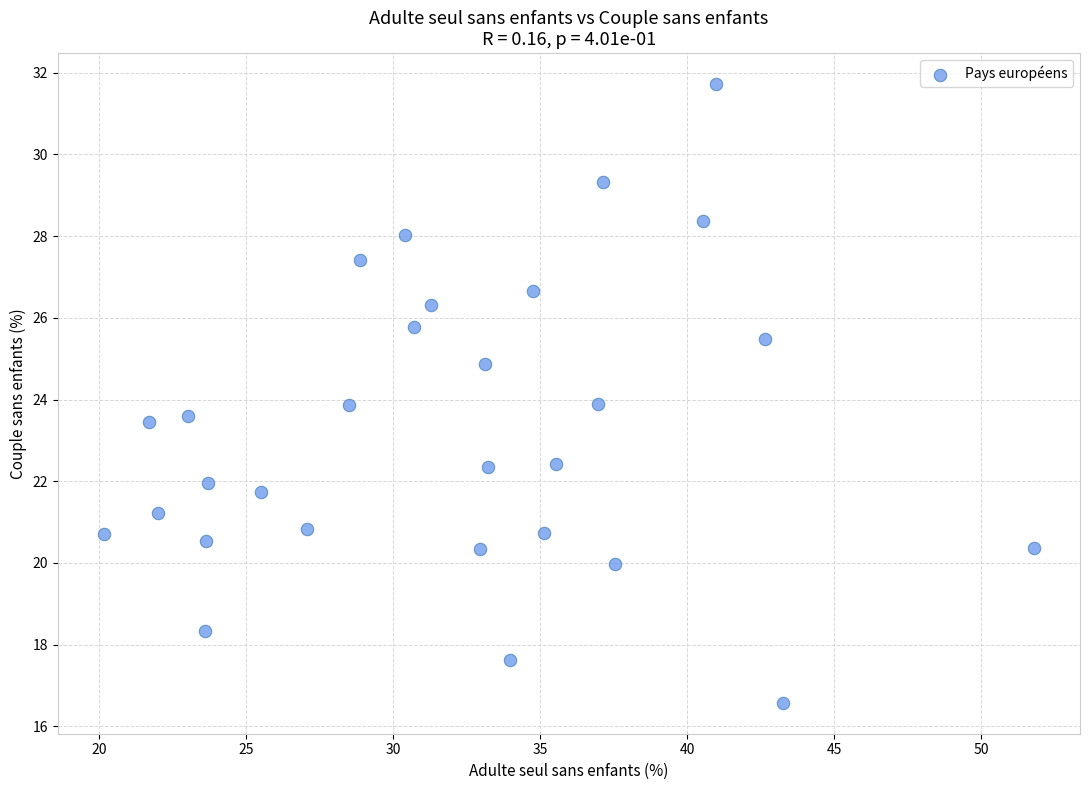

What is the range of X values (max minus min)?

31.6